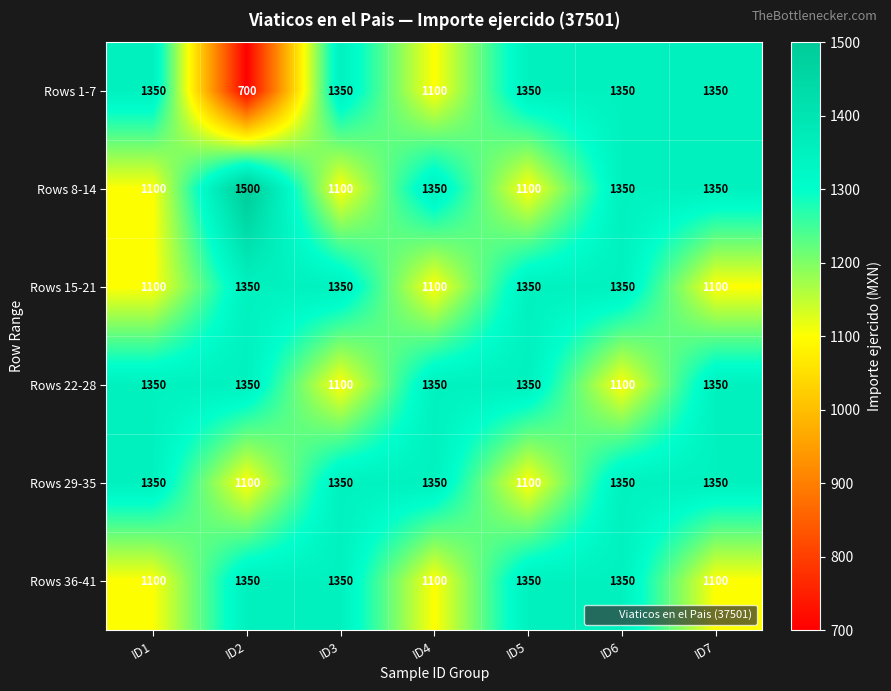

The value of Rows 29-35 at ID5 is 595. True or false?

False